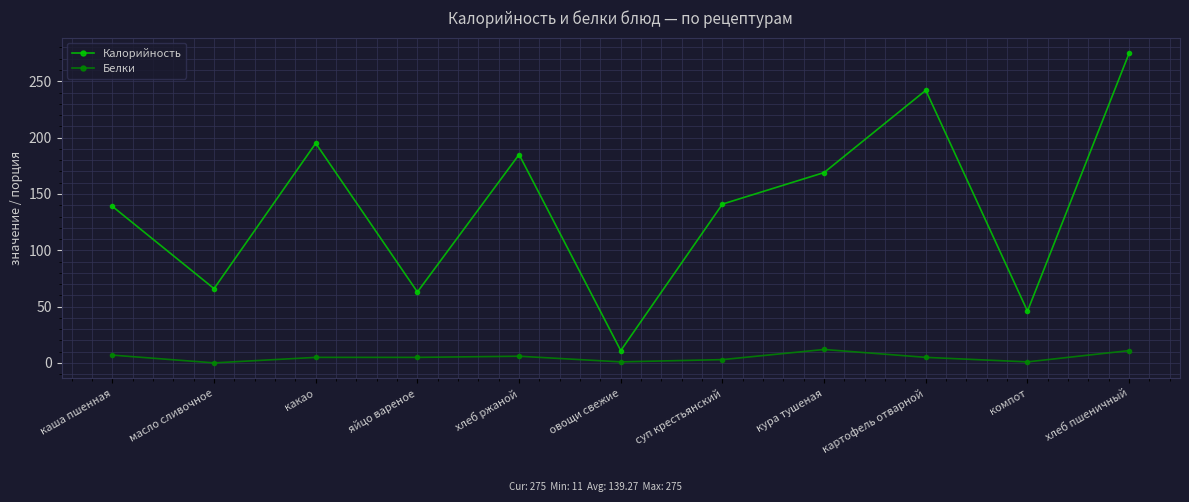

In Калорийность, how many points are lower than both neighbors (excluding endpoints)?

4